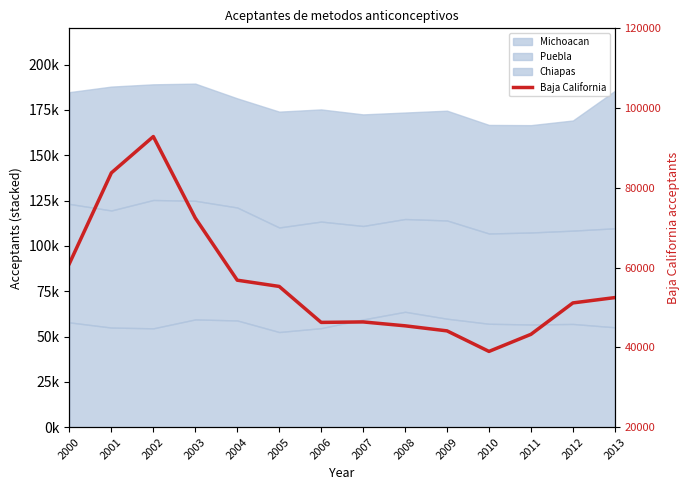

The value at 2011 is 43275. True or false?

True